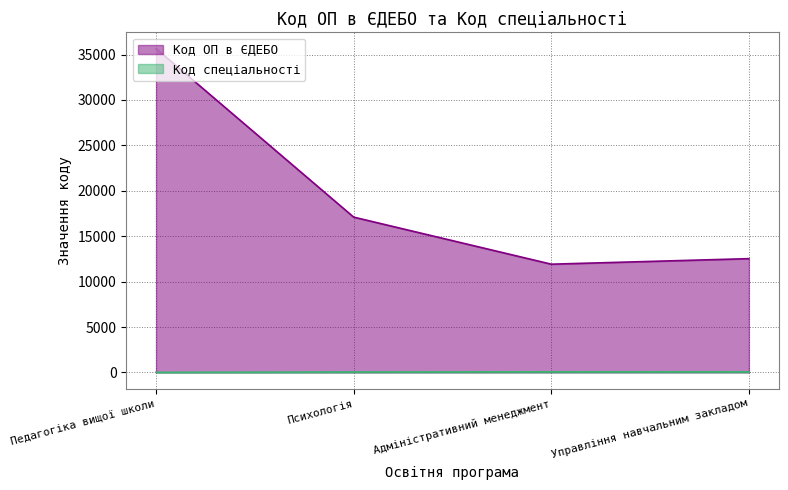

What value does the Код ОП в ЄДЕБО series have at Адміністративний менеджмент?

11919